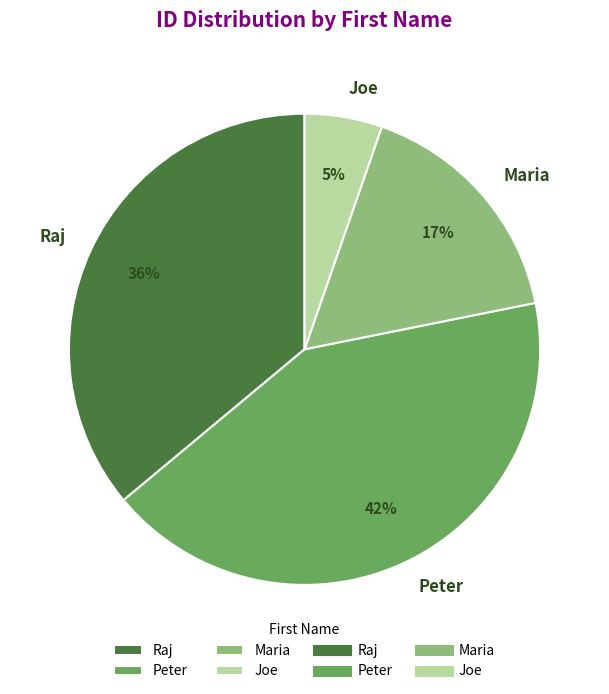

Rank the categories by value from highest to lowest.

Peter, Raj, Maria, Joe